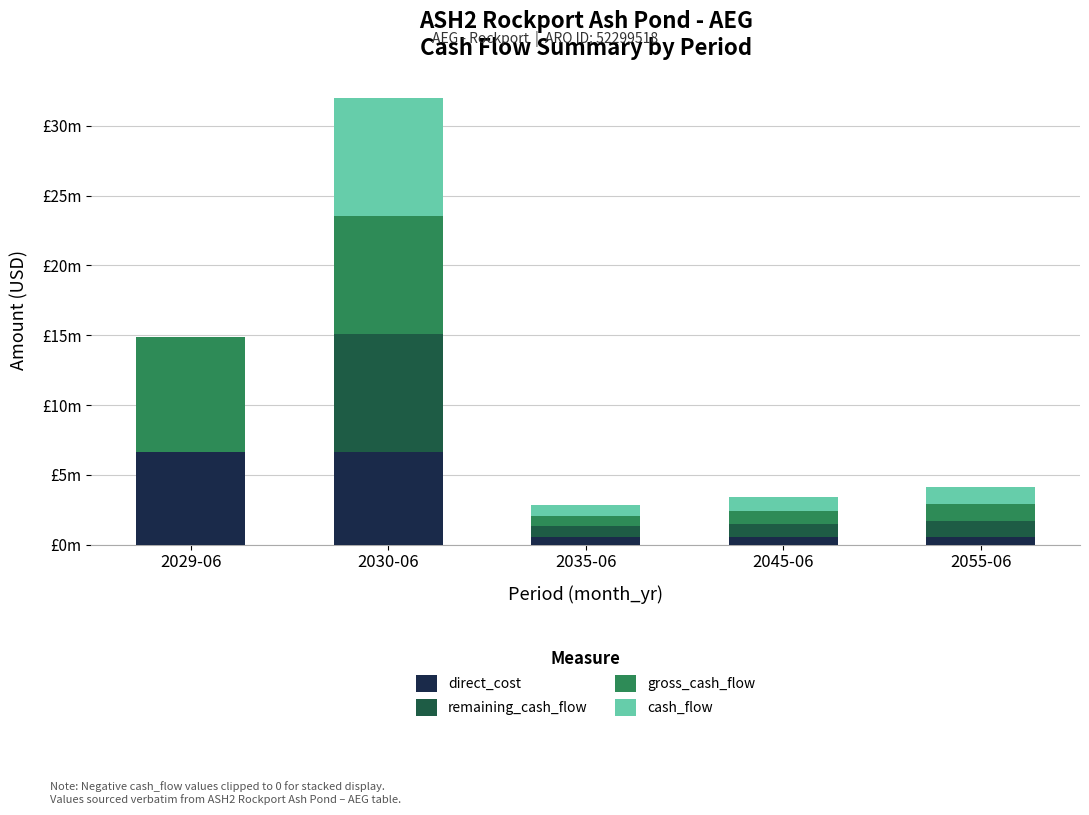

What is the label of the 4th bar from the left?

2045-06